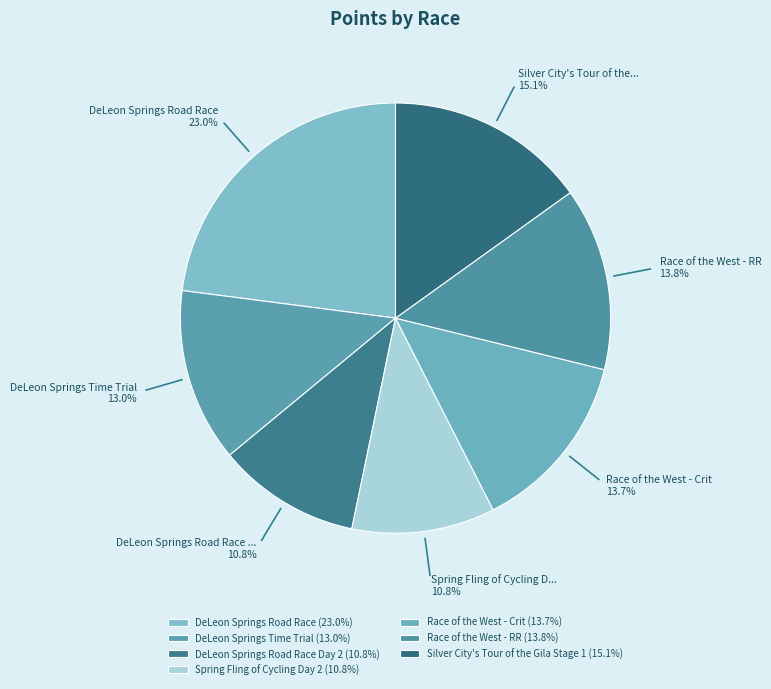

How many slices are in this pie chart?

7